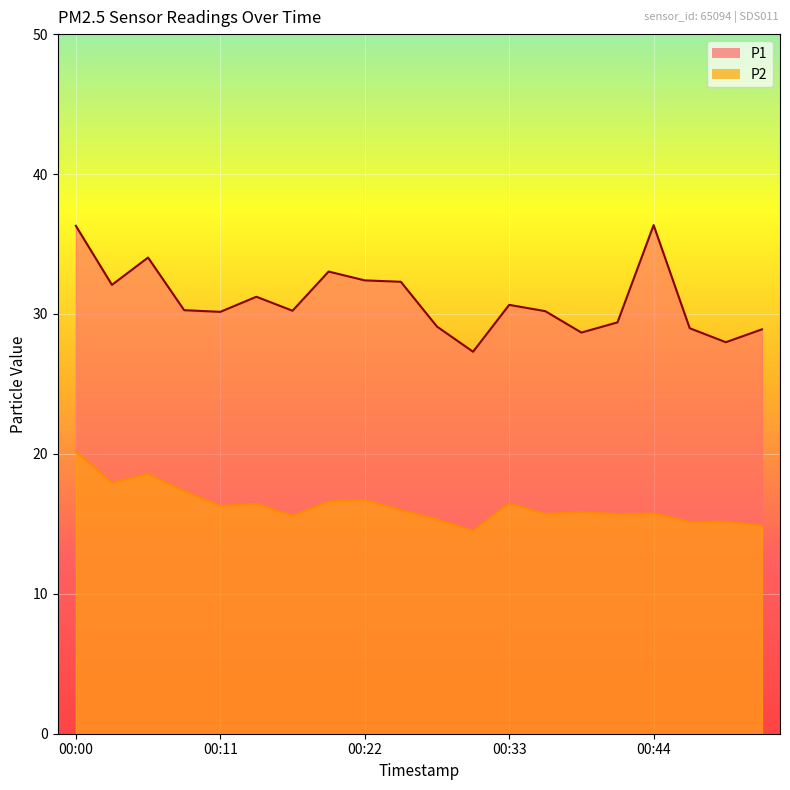

What is the sum of all P1 values?

619.5